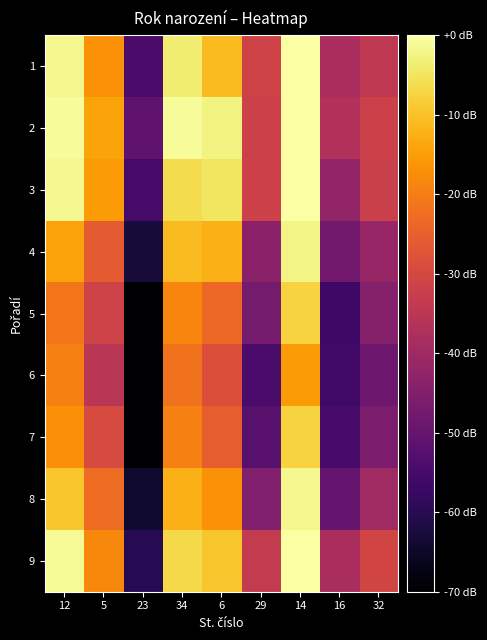

Count the number of data series in this chart.

9